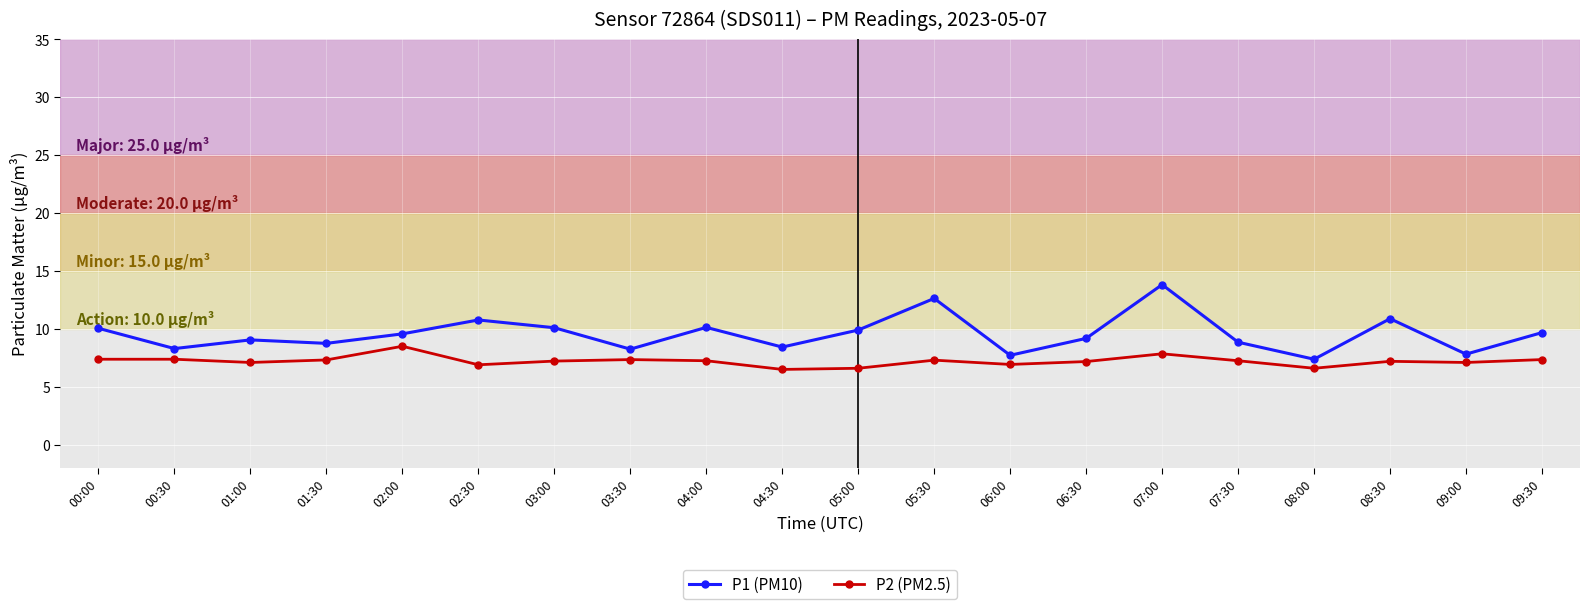

What is the label of the 11th point from the left?

05:00